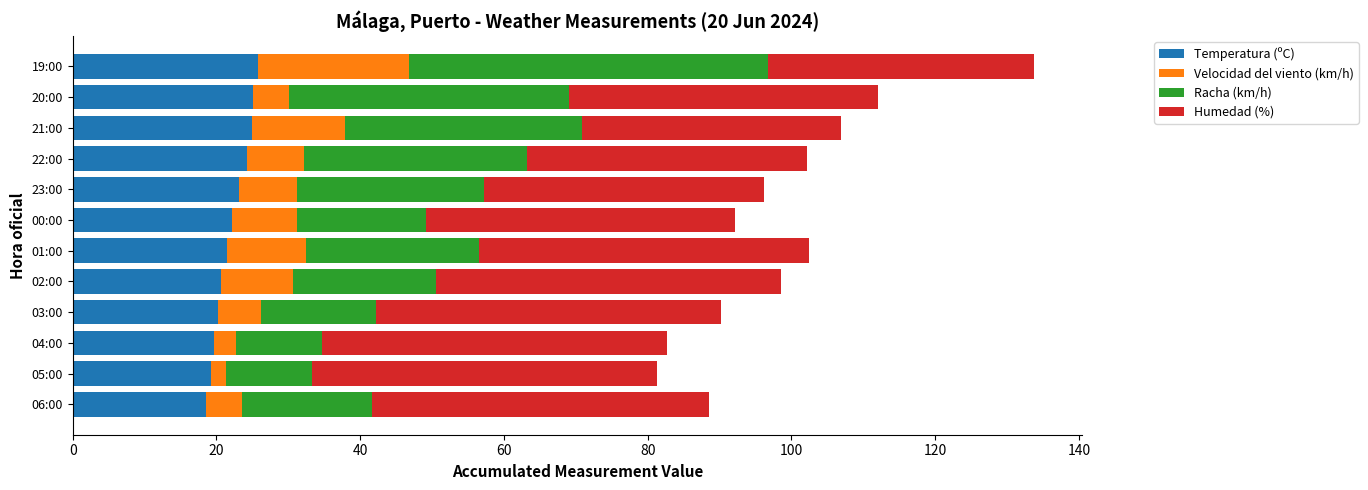

What is the maximum value for Temperatura (ºC)?

25.8